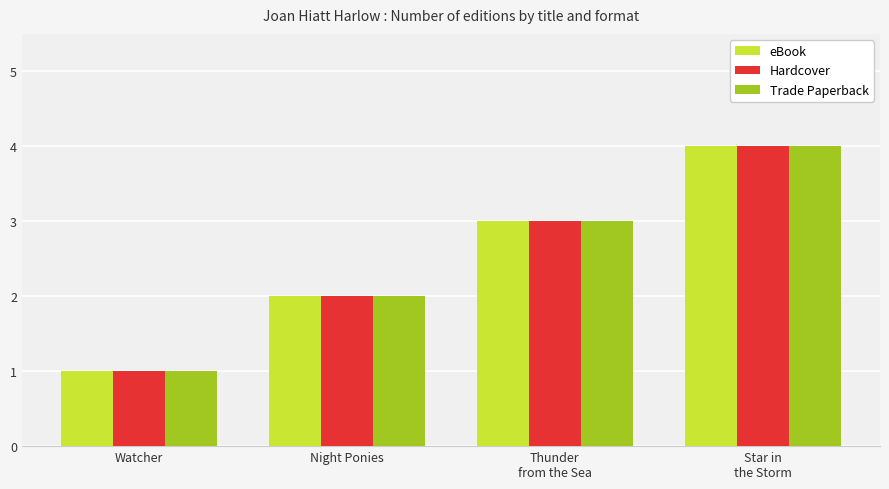

Are the bars horizontal?

No